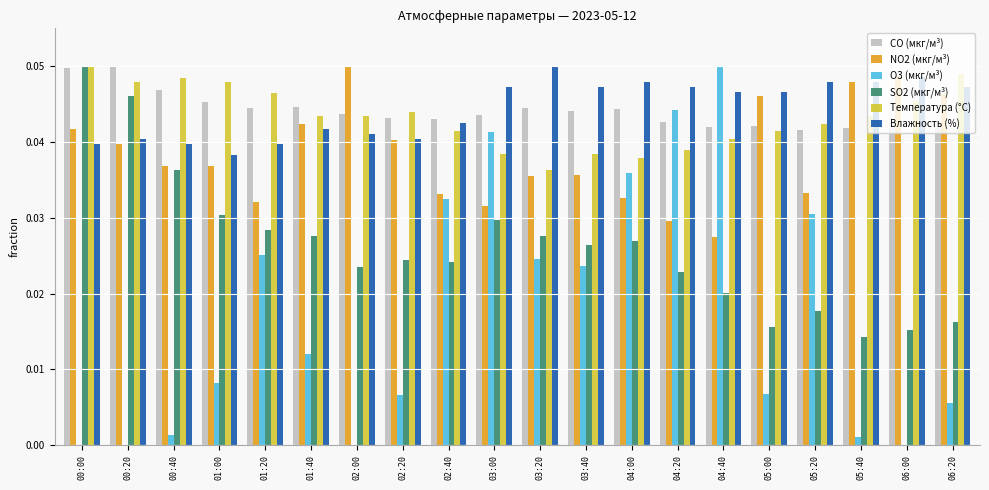

Is the value of CO (мкг/м³) at 03:00 greater than the value of NO2 (мкг/м³) at 01:00?

Yes